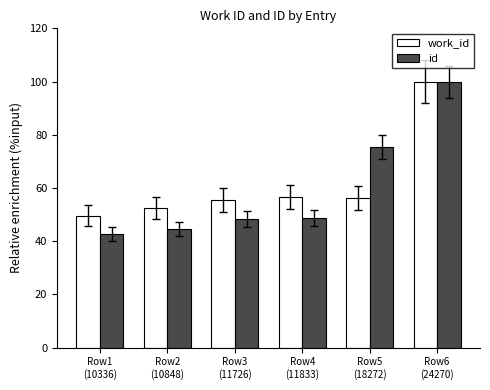

Which series has the widest spread of values?

id